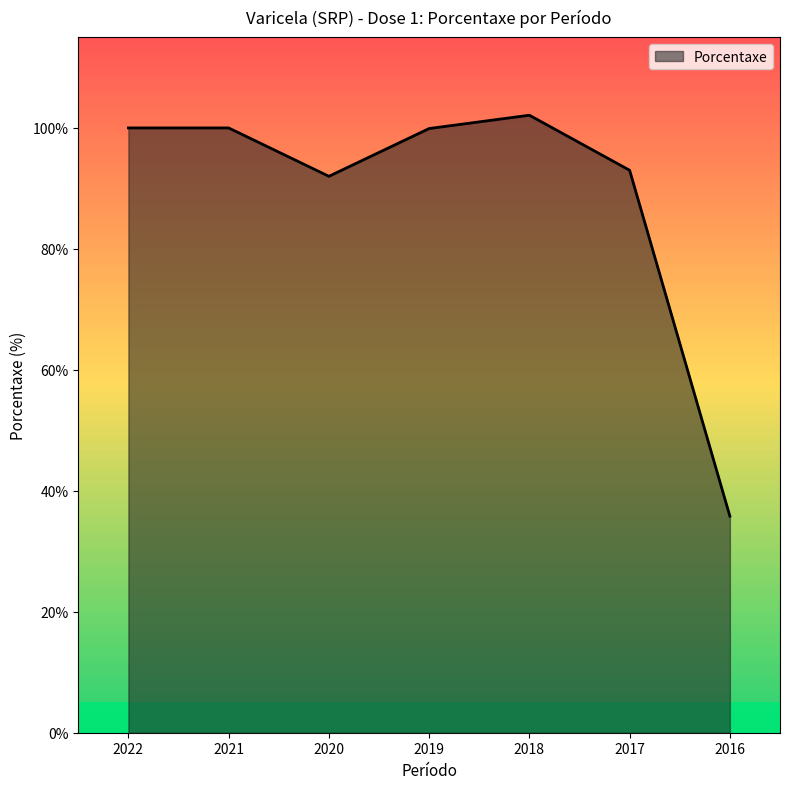

How many values exceed 99?

4